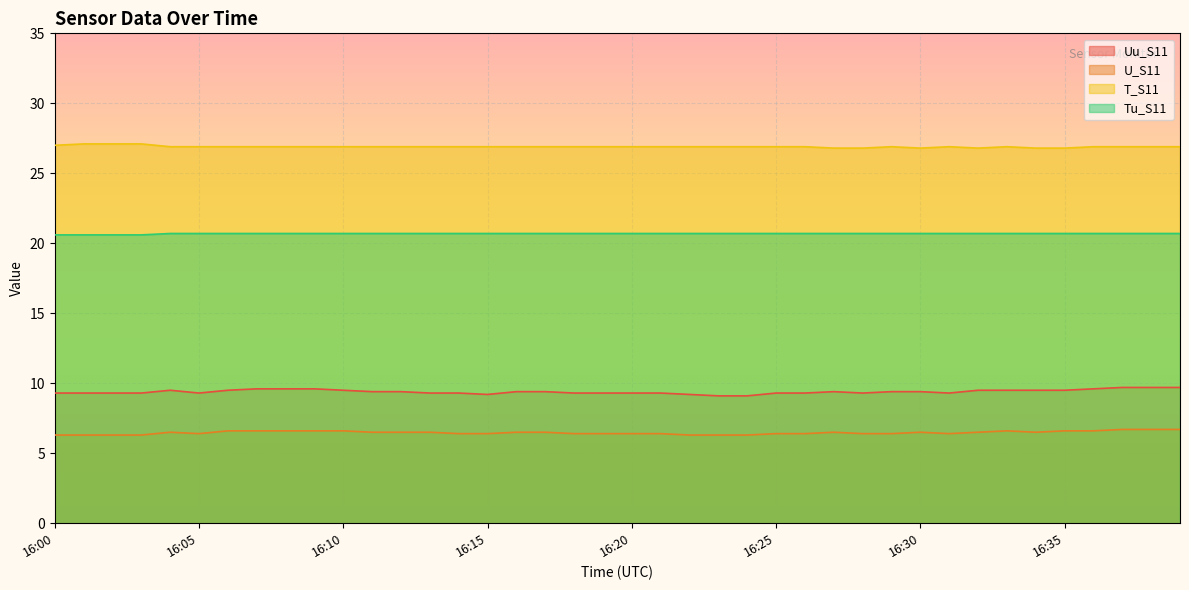

True or false: Tu_S11 and Uu_S11 cross at least once.

False